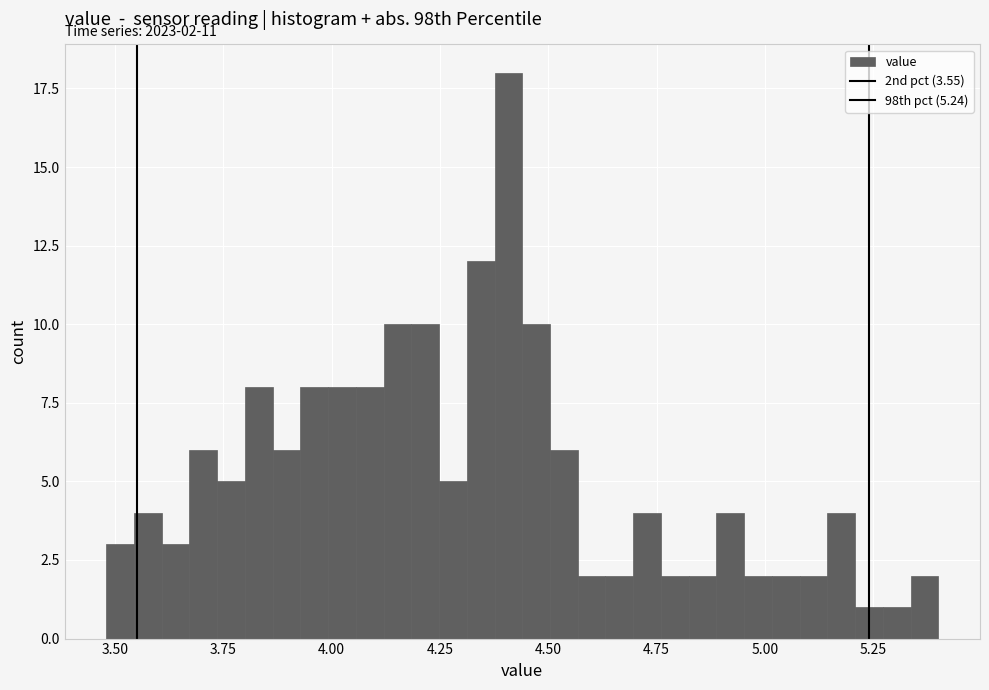

Read against the x-axis, roughly where is the centre of the tallest bar?

4.40